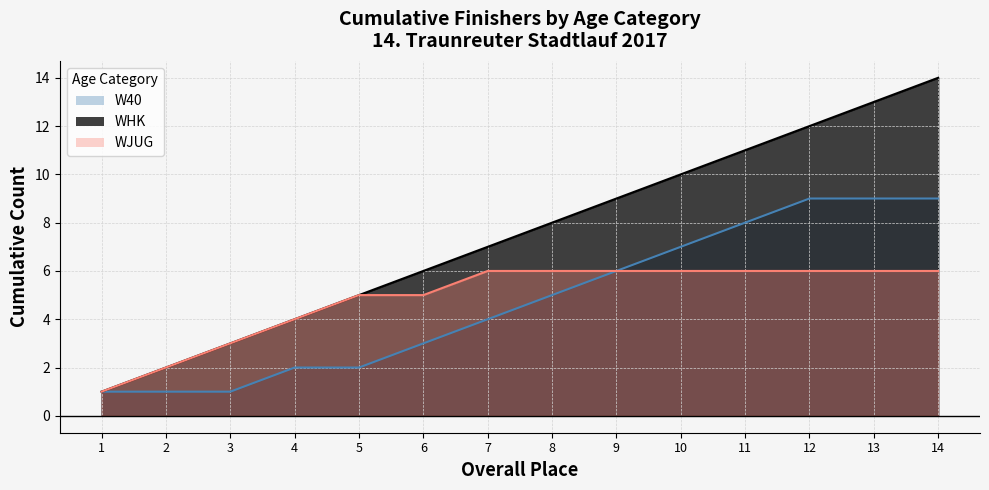

List the series in order of their peak value, highest first.

WHK, W40, WJUG